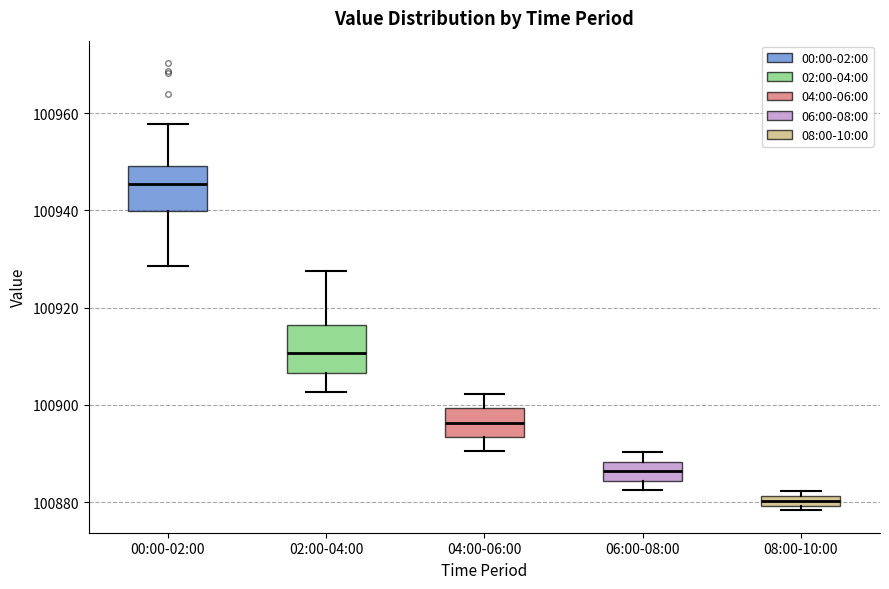

Where does the median line of the box for 06:00-08:00 sit on the y-axis? The values are not printed on the chart, so give them approximately, as read against the axis.

100886